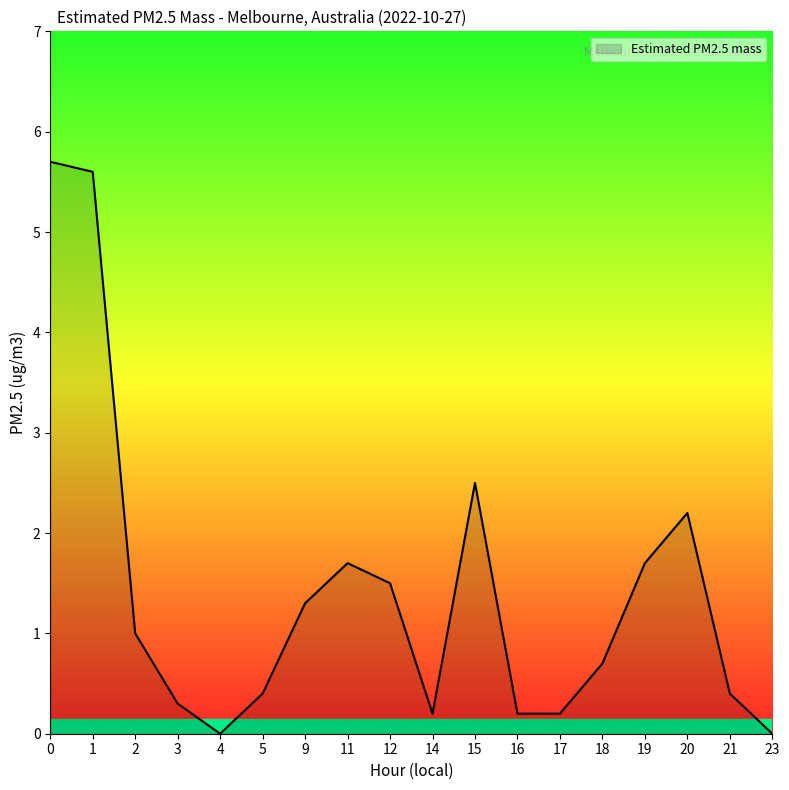

What is the change in value from 15 to 21?

-2.1